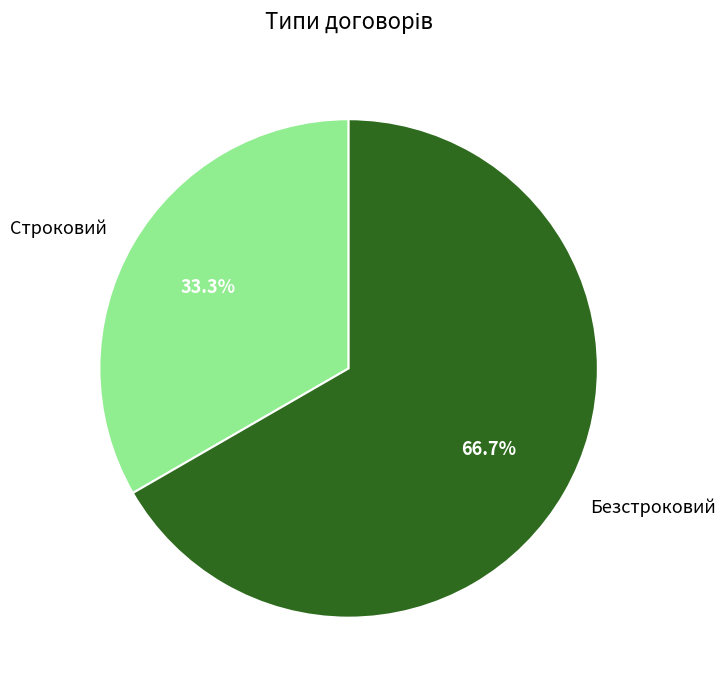

What is the total percentage of Безстроковий and Строковий?

100.0%